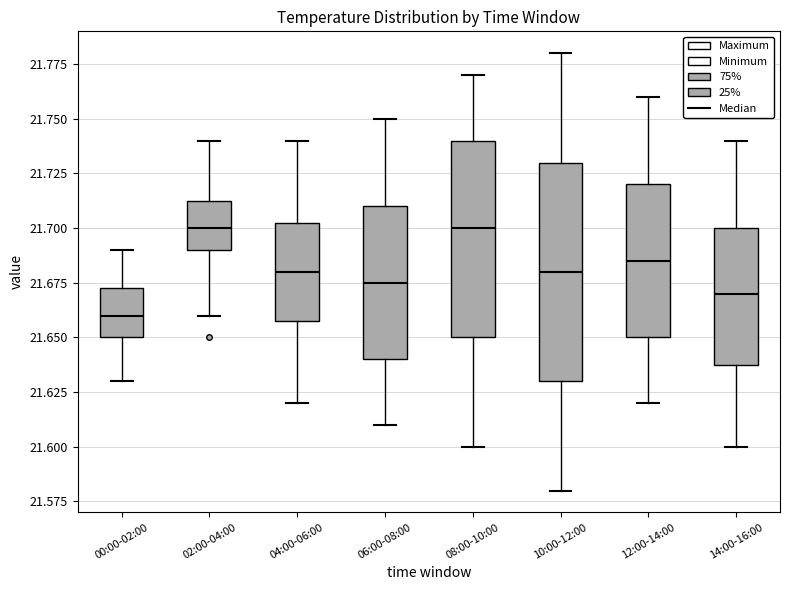

Which box's median line is the lowest?

00:00-02:00